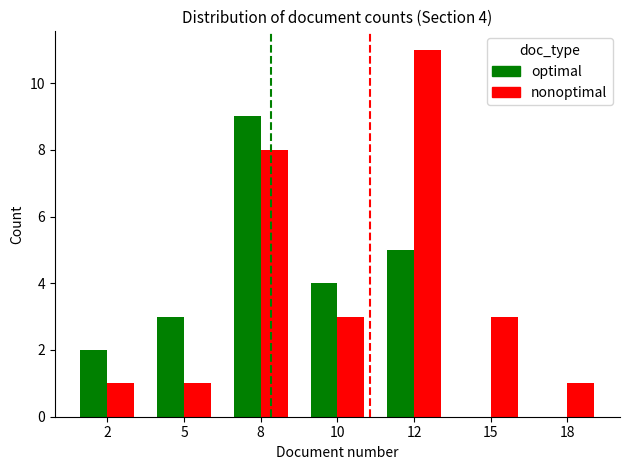

What is the maximum value for optimal?

9